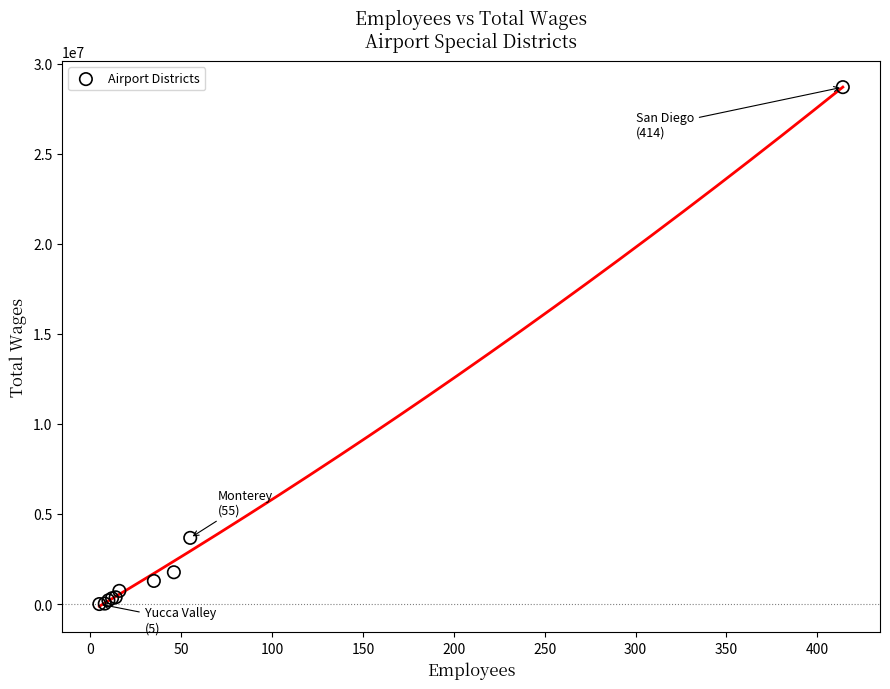

What Y value in the scatter plot is closest to 14346401?

3673664